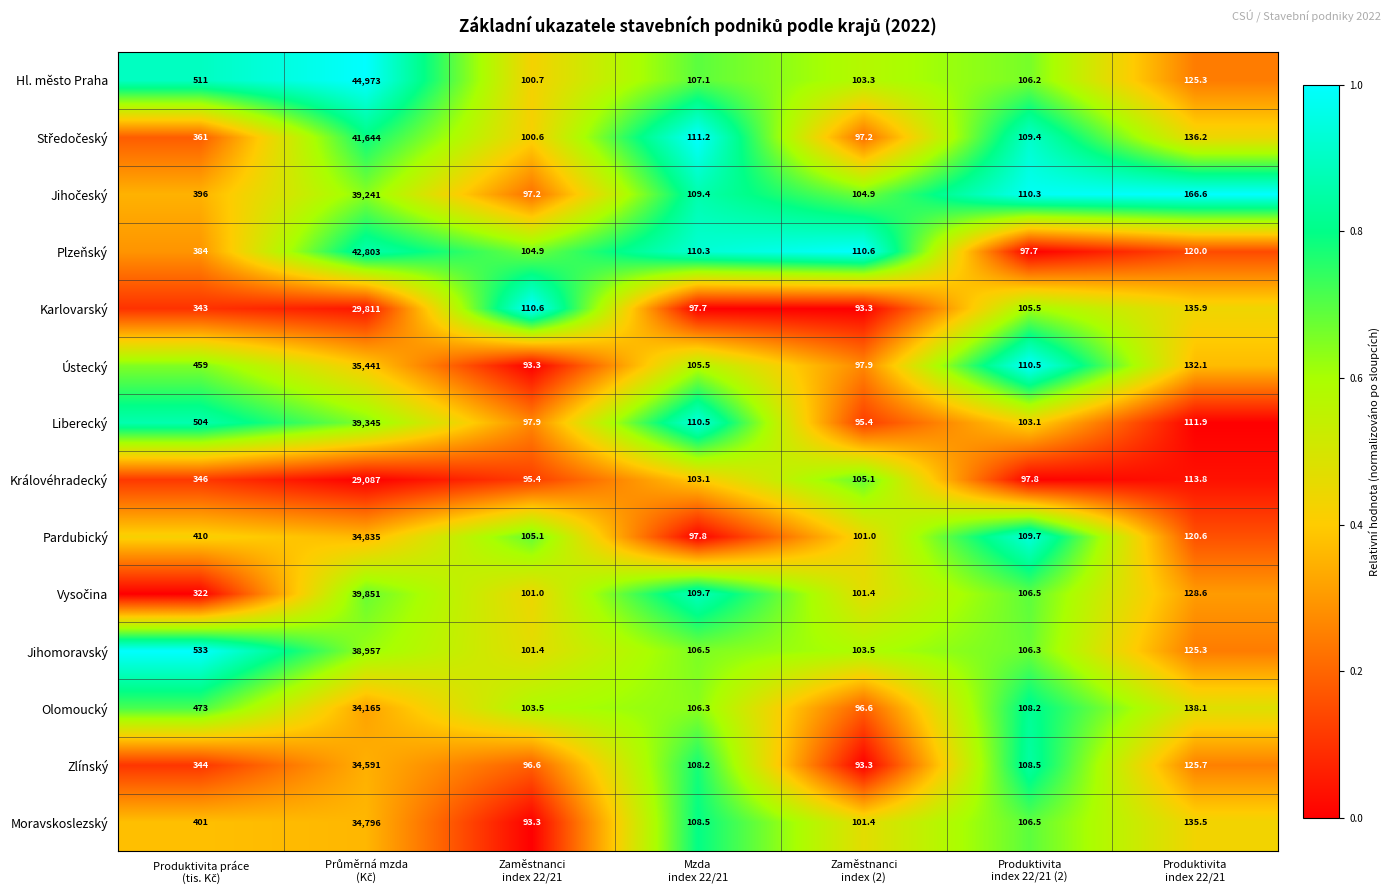

What is the maximum value shown in the chart?

44973.0